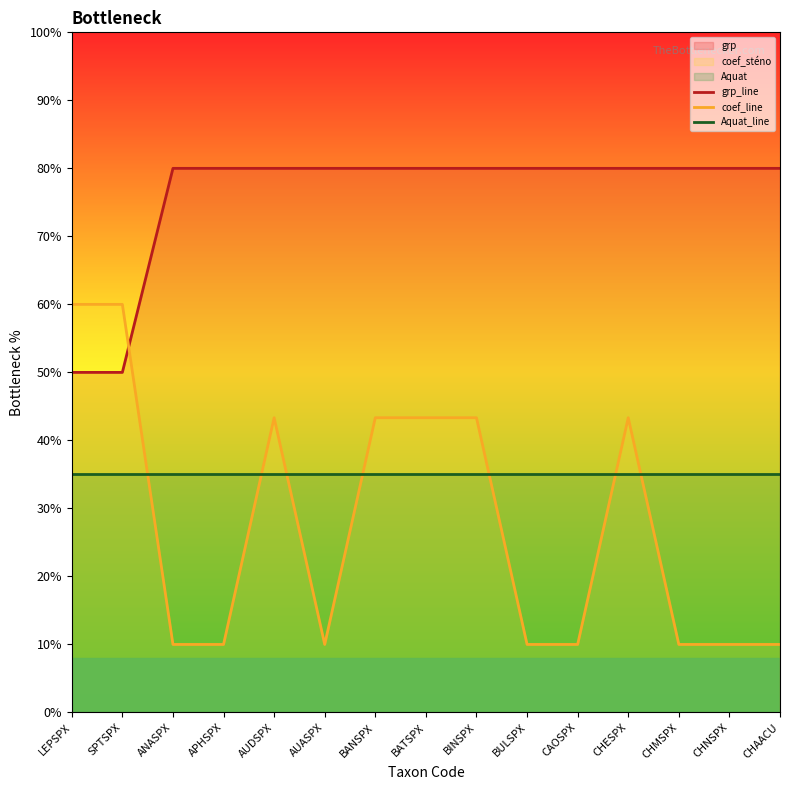

Which series changed the most between APHSPX and BANSPX?

coef_line